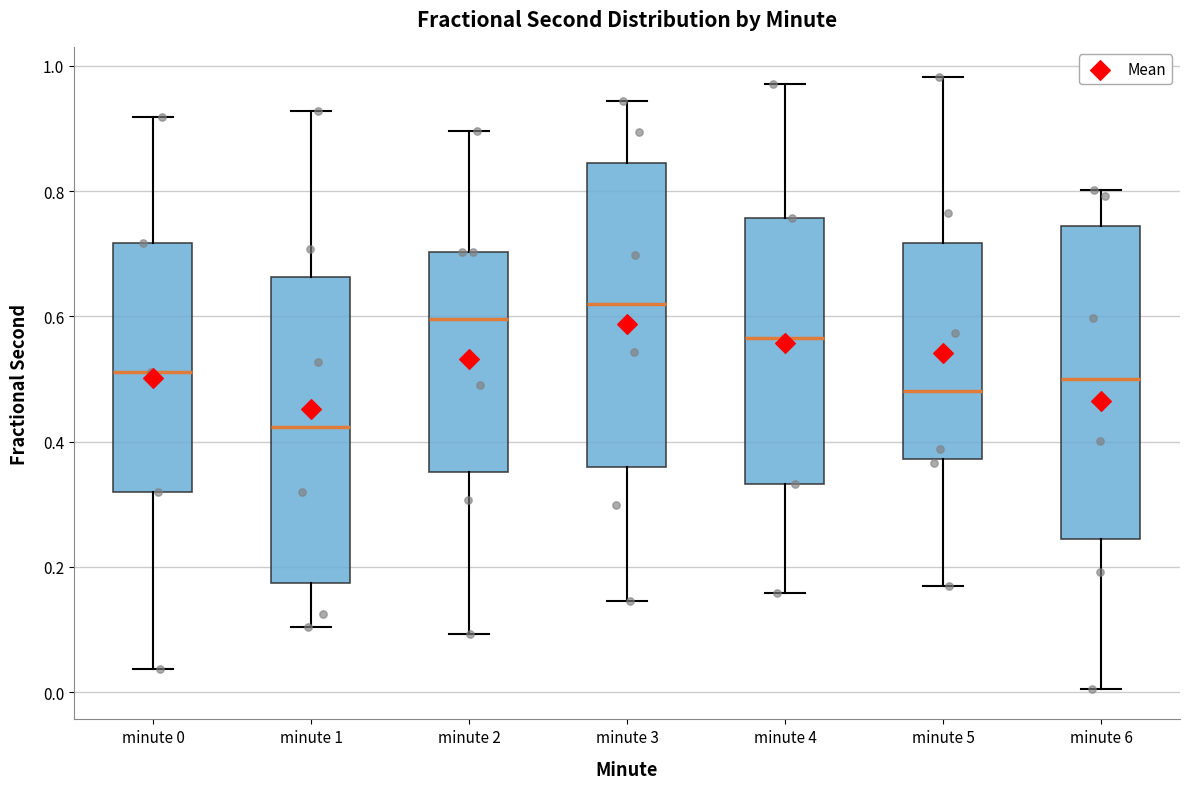

Which box has the lowest median line?

minute 1